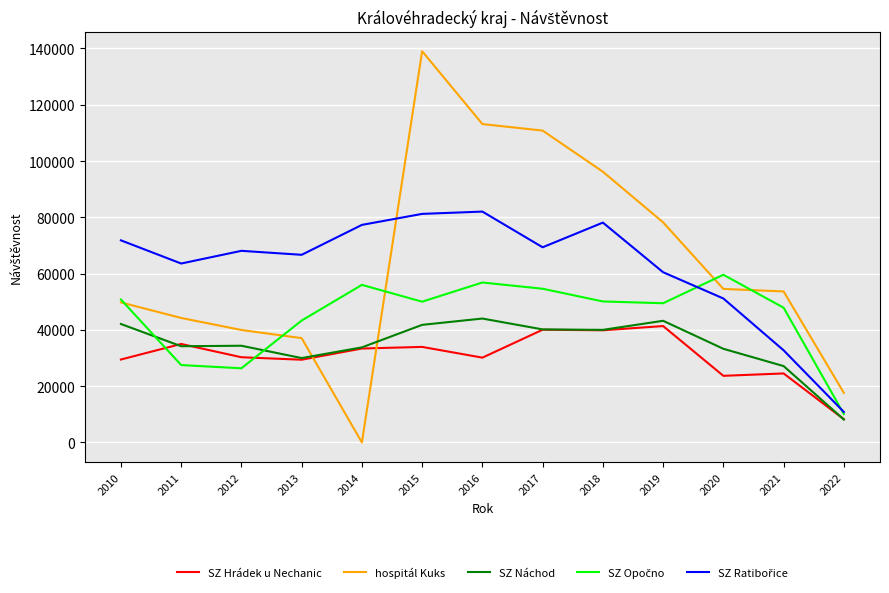

Which series has the widest spread of values?

hospitál Kuks